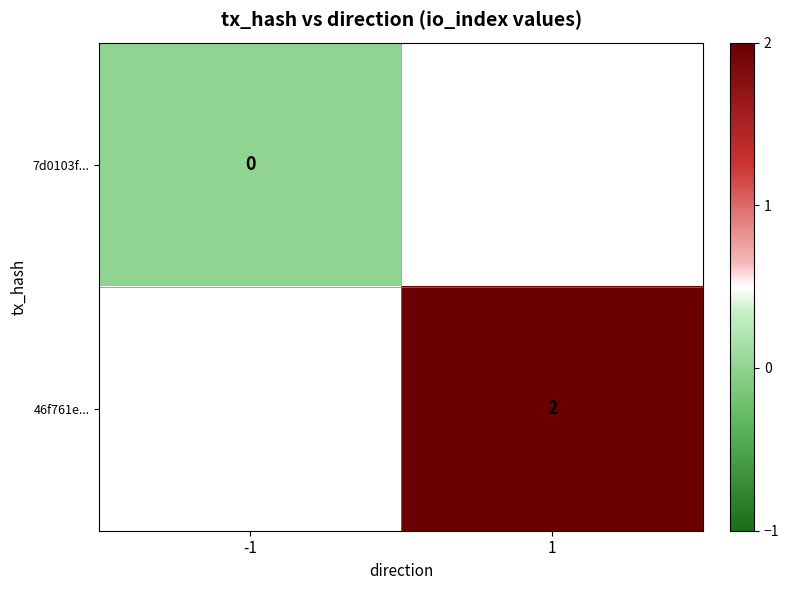

The 46f761e... series shows 2 at 1. True or false?

True